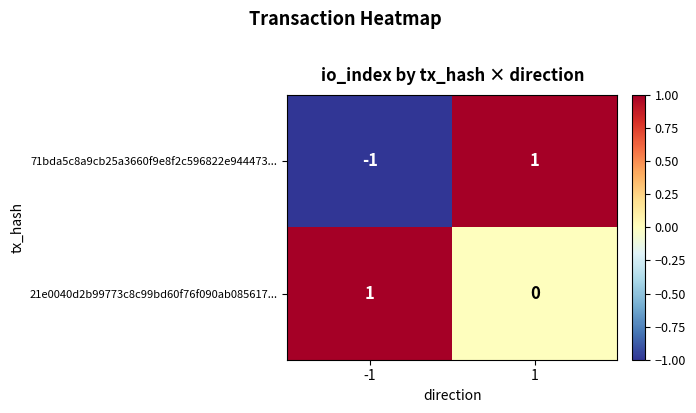

Which category has the lowest value across all series?

-1